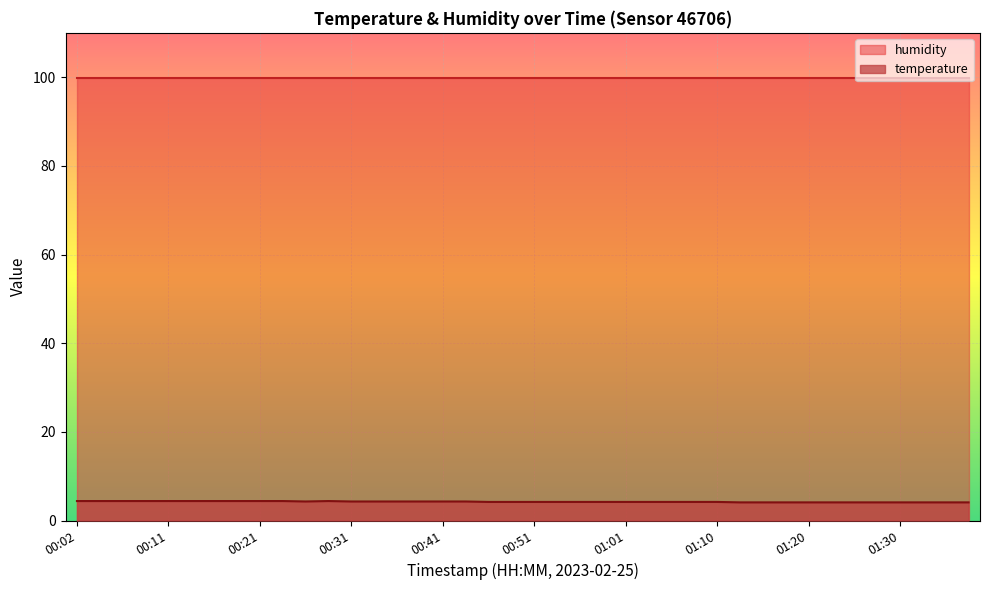

The value at 00:16 is 4.4. True or false?

True